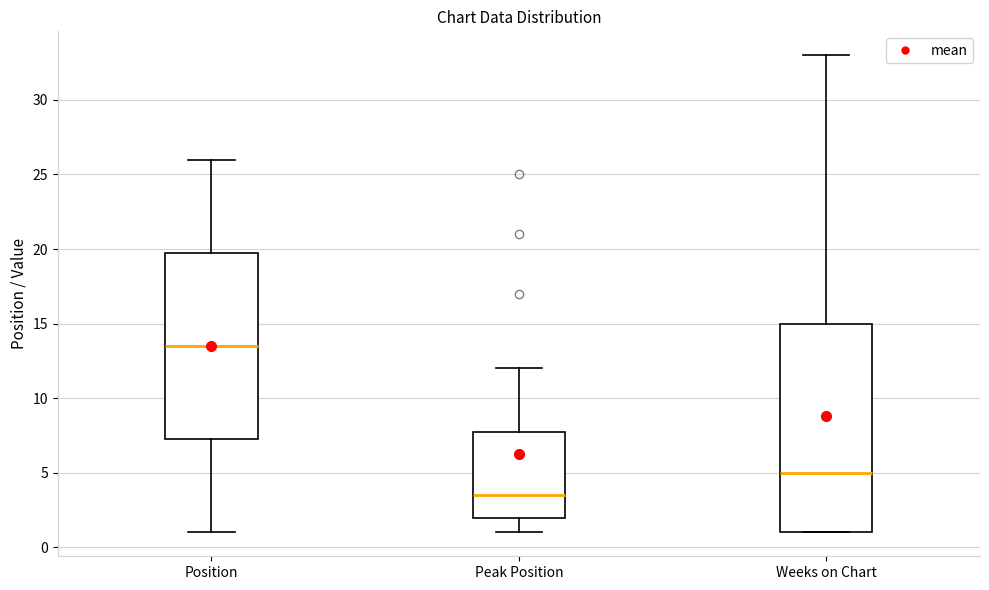

Reading left to right, transcribe this box plot: for each box, give where its median line is, the range the box spans, and where its two whiskers end, as read against the y-axis. The values are not printed on the chart, so give them approximately, as read against the axis.

Position: median 13.5, box 7.5 to 20.0, whiskers 1.0 to 26.0
Peak Position: median 3.5, box 2.0 to 8.0, whiskers 1.0 to 12.0
Weeks on Chart: median 5.0, box 1.0 to 15.0, whiskers 1.0 to 33.0